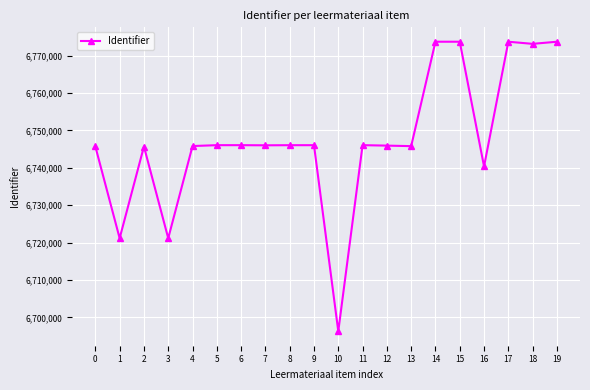

What is the maximum value shown in the chart?

6773712